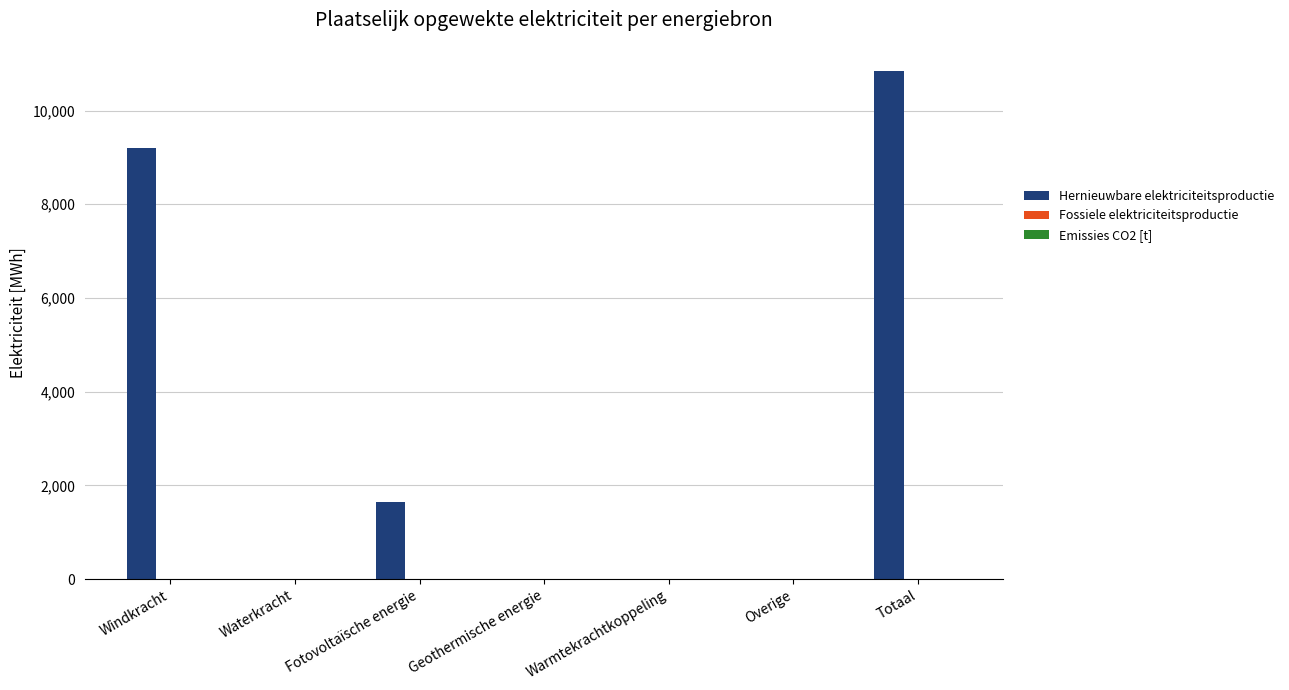

Which category has the highest value across all series?

Totaal